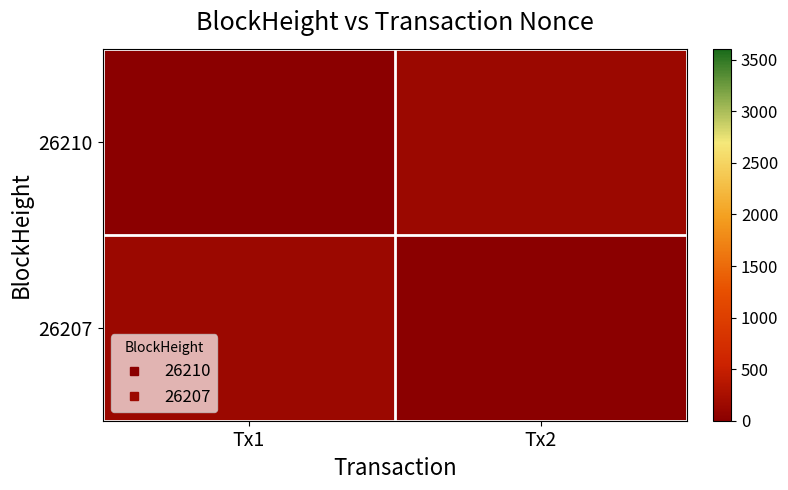

Reading right to left, what are all the values shown in this chart?

26210: Tx2=150	Tx1=0
26207: Tx2=0	Tx1=150